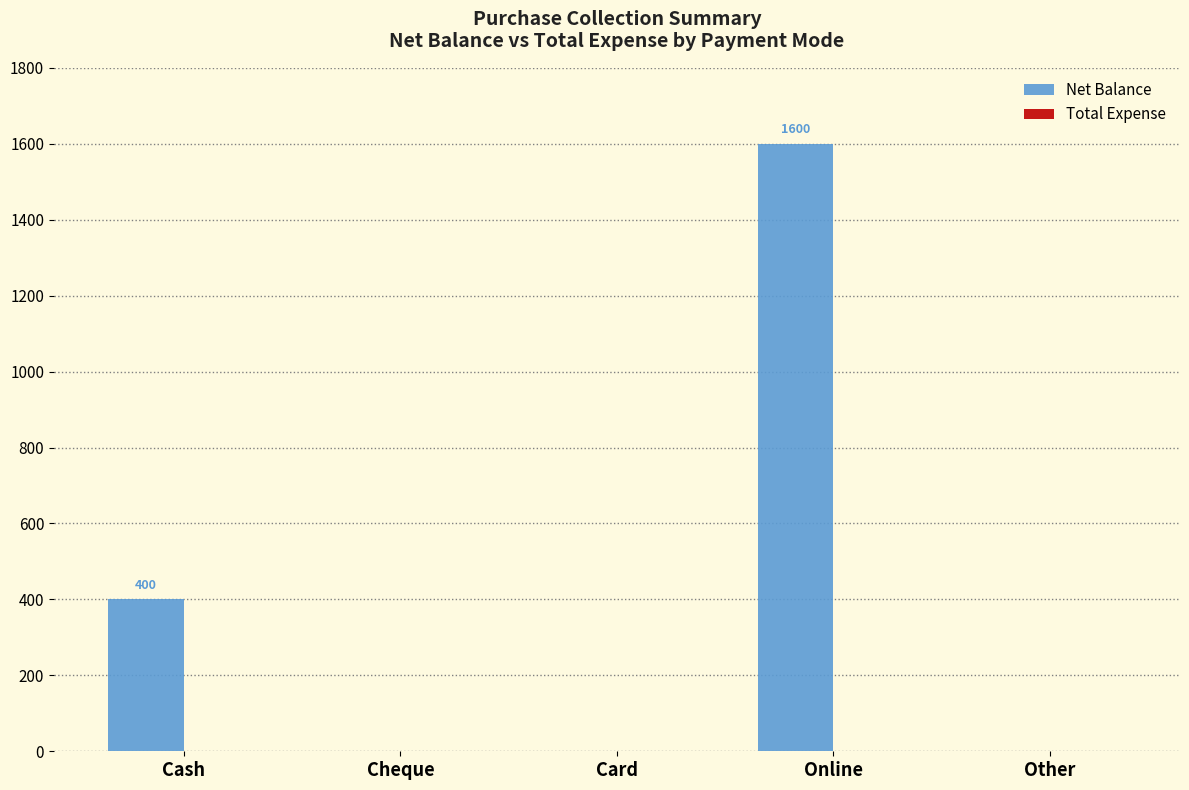

What is the greatest value displayed?

1600